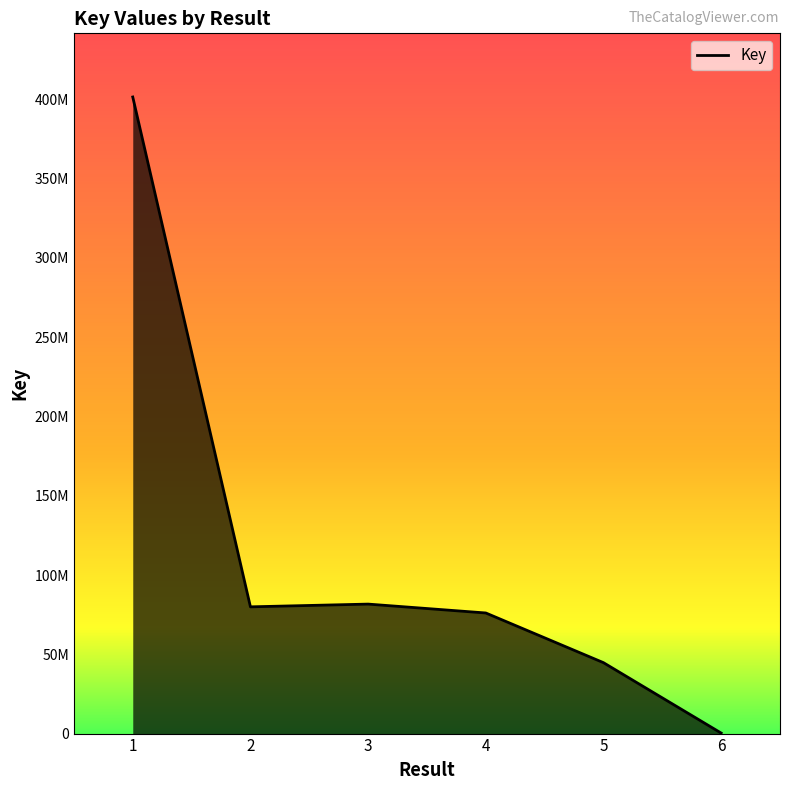

At which category does the chart reach its minimum across all series?

6